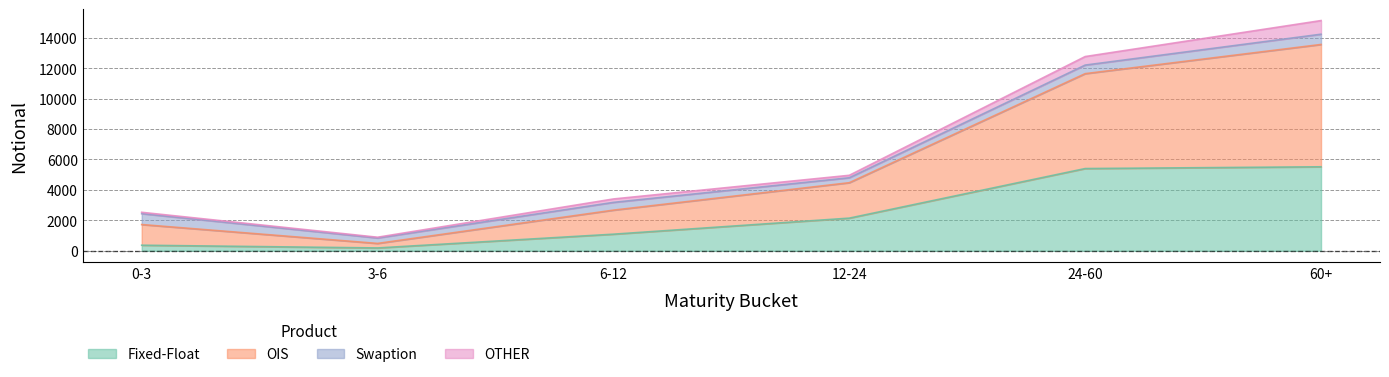

What is the maximum value shown in the chart?

15133